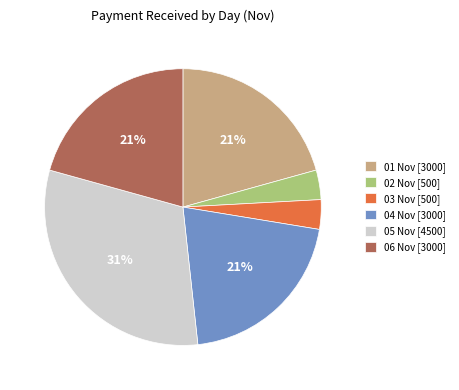

To the nearest percent, what is the combined percentage of 01 Nov and 02 Nov?

24%